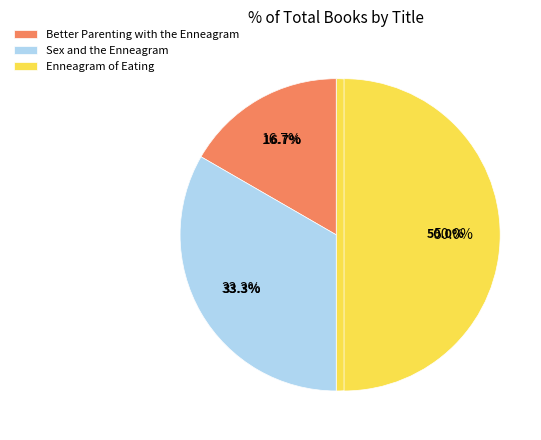

The Enneagram of Eating slice represents 50% of the pie. True or false?

True